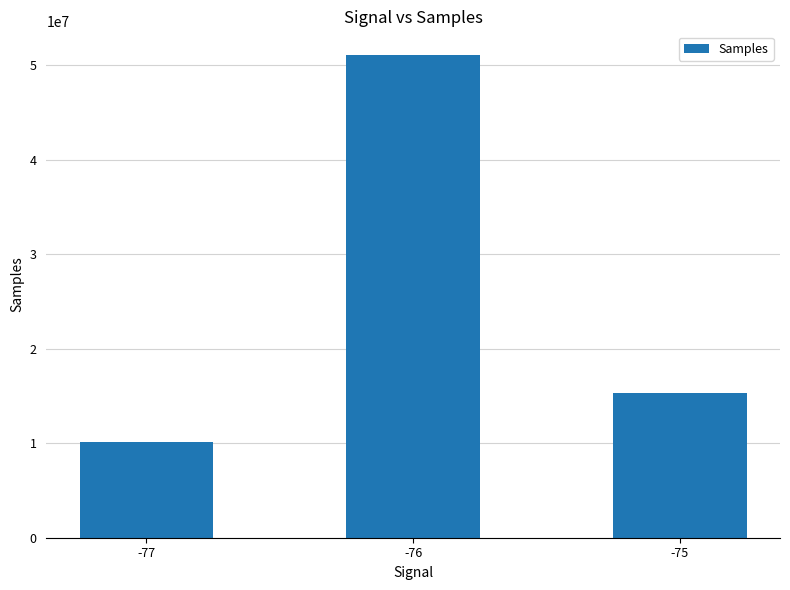

Reading left to right, transcribe all the data shown in this chart.

-77=10160330	-76=51010427	-75=15317202